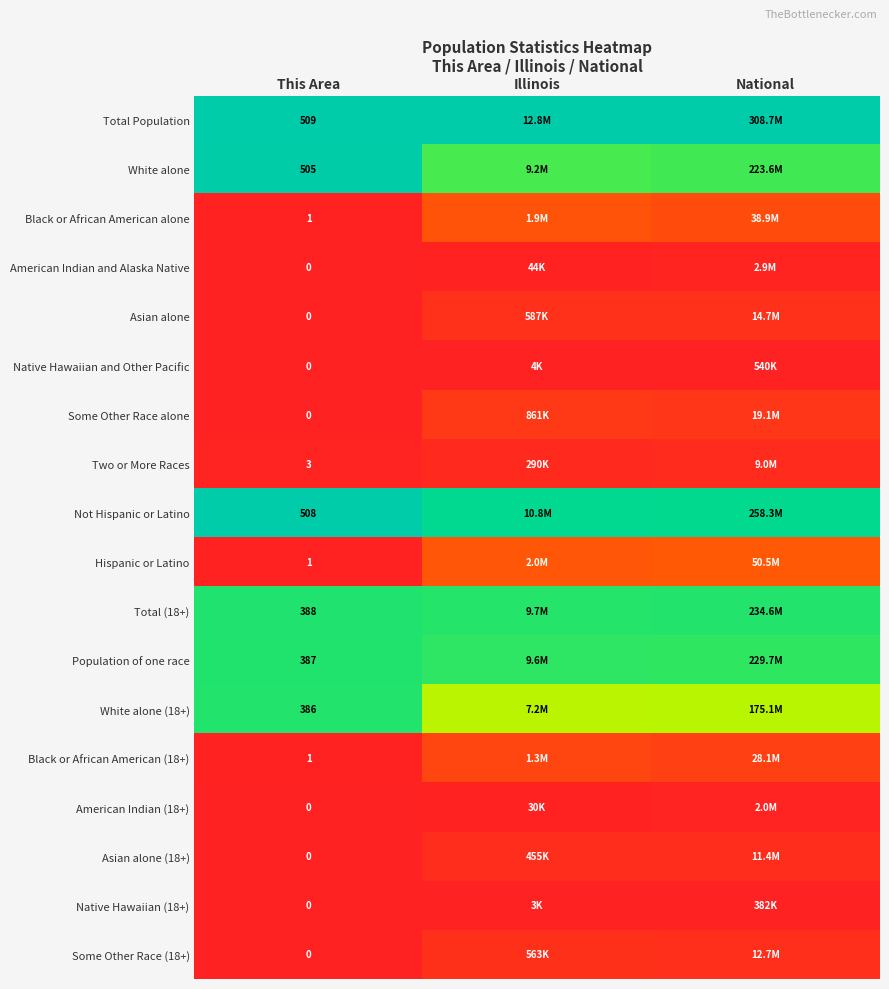

At how many categories does at least one series exceed 0?

3